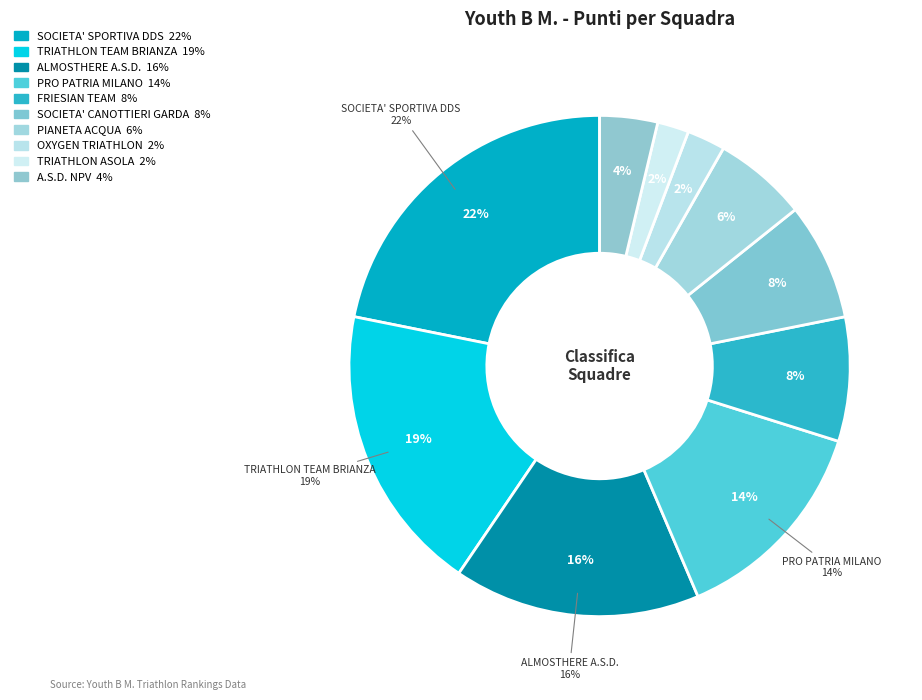

The FRIESIAN TEAM slice represents 8% of the pie. True or false?

True